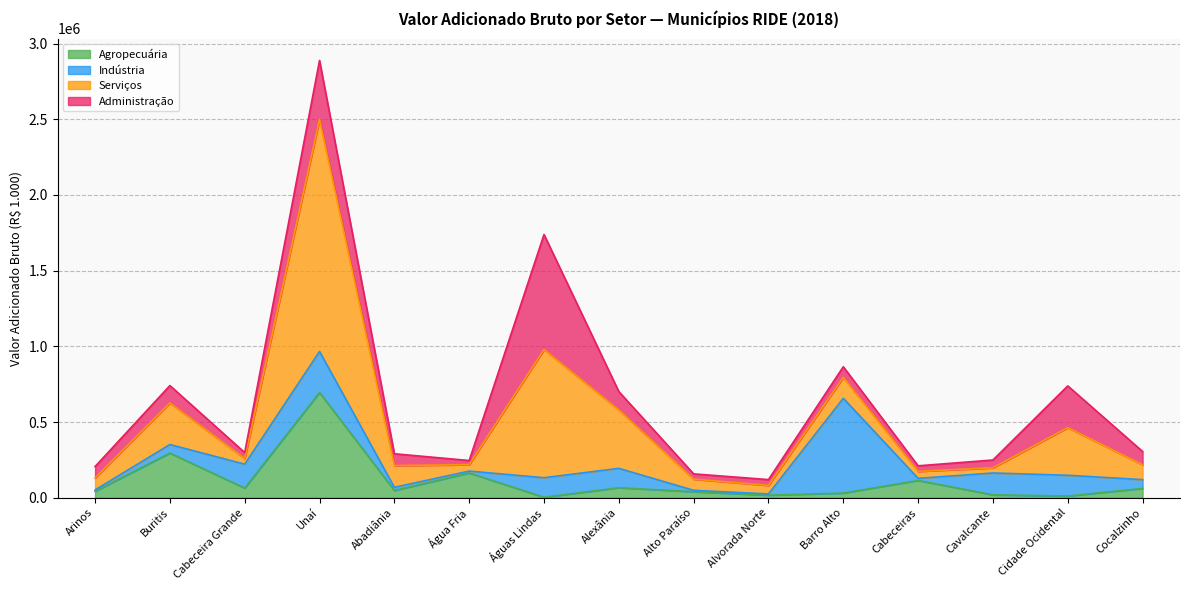

What is the label of the 11th point from the left?

Barro Alto